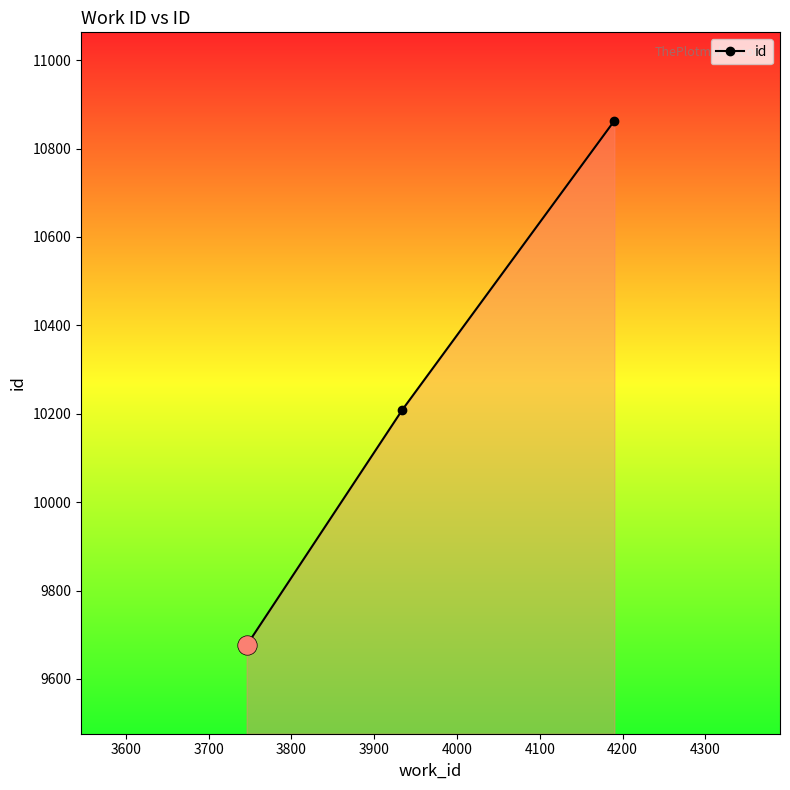

Count the values in the range 9676 to 10863.

3